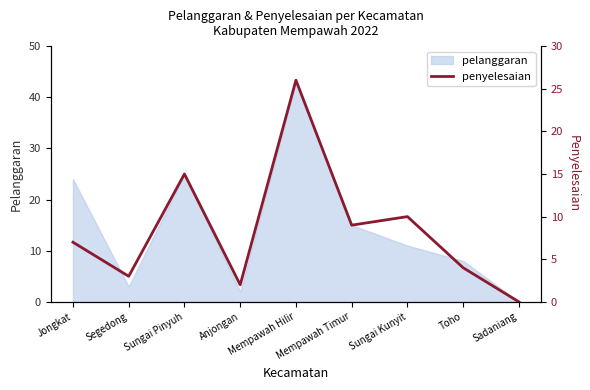

What is the label of the 9th point from the right?

Jongkat